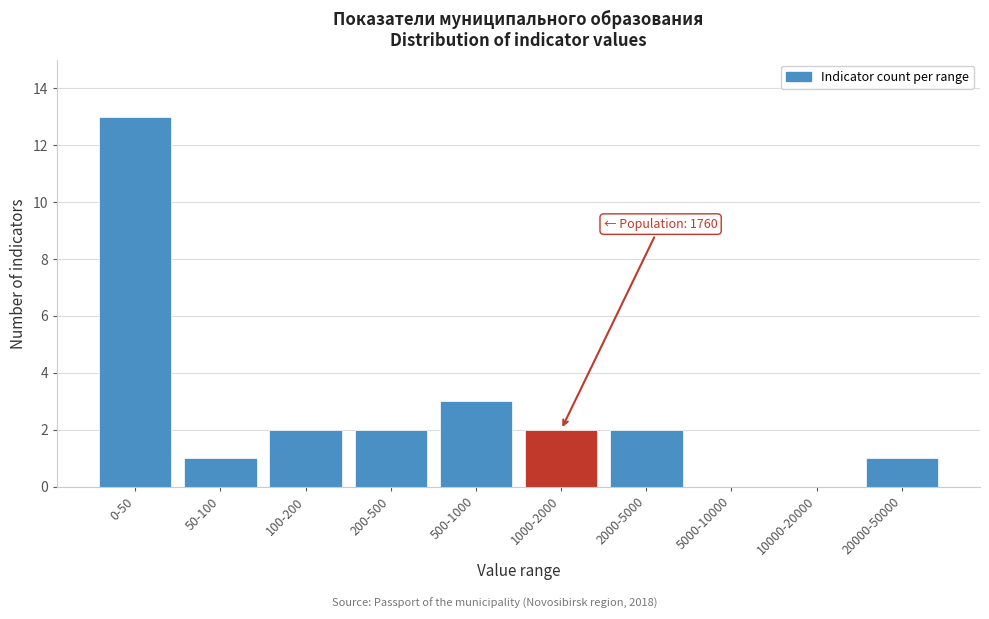

Reading left to right, extract all data points from this chart.

0-50=13	50-100=1	100-200=2	200-500=2	500-1000=3	1000-2000=2	2000-5000=2	5000-10000=0	10000-20000=0	20000-50000=1